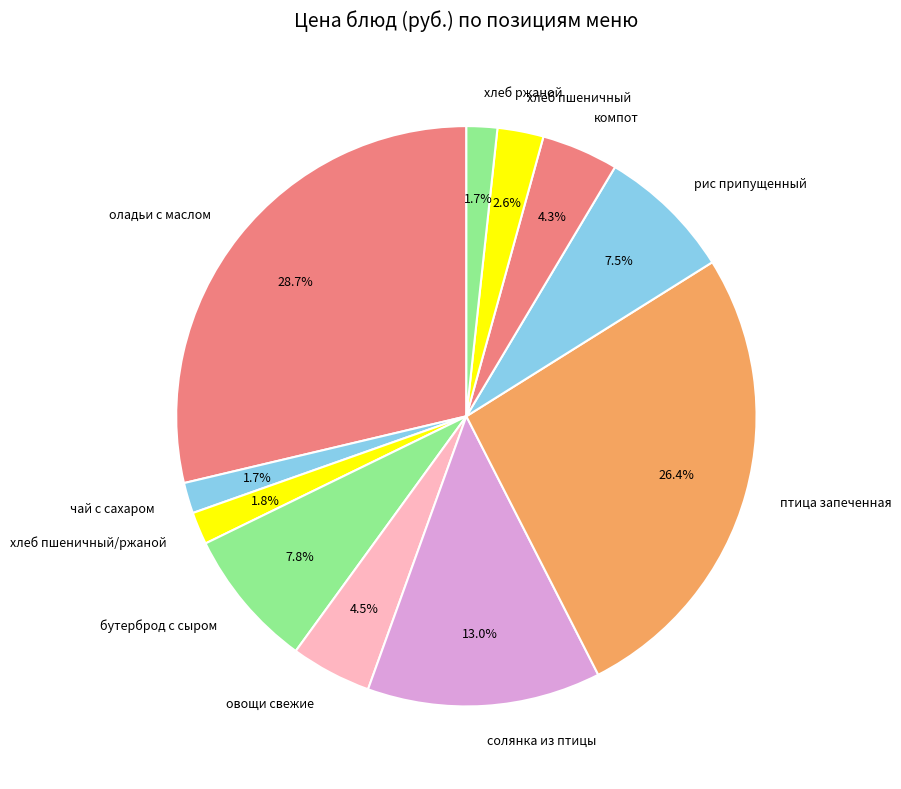

Between рис припущенный and оладьи с маслом, which is larger?

оладьи с маслом